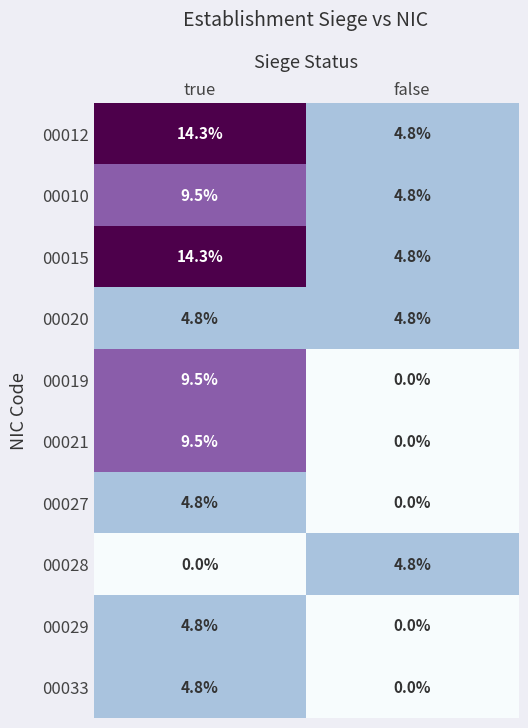

Reading left to right, list all the values displayed in this chart.

00012: true=14.3	false=4.8
00010: true=9.5	false=4.8
00015: true=14.3	false=4.8
00020: true=4.8	false=4.8
00019: true=9.5	false=0.0
00021: true=9.5	false=0.0
00027: true=4.8	false=0.0
00028: true=0.0	false=4.8
00029: true=4.8	false=0.0
00033: true=4.8	false=0.0